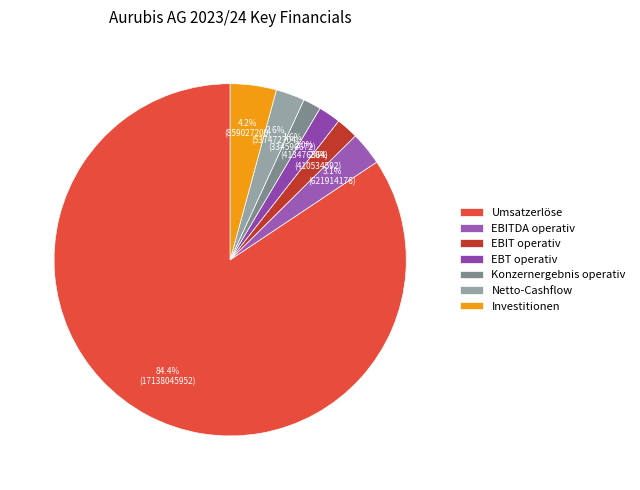

To the nearest percent, what percentage of the pie is Netto-Cashflow?

3%